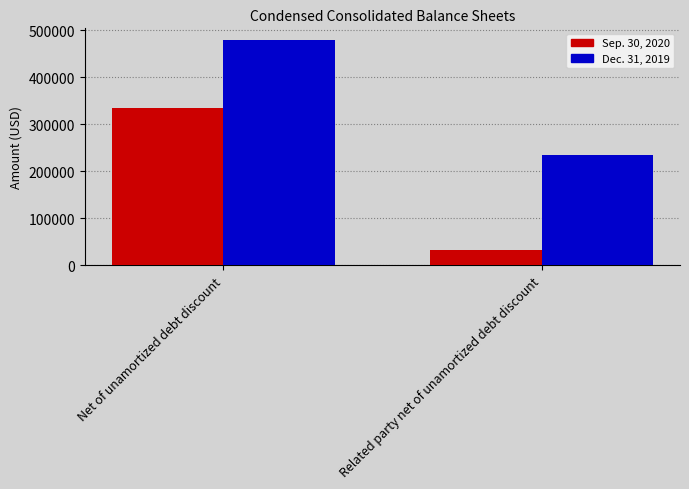

Reading left to right, what are all the values shown in this chart?

Sep. 30, 2020: 333728	32226
Dec. 31, 2019: 480108	234667